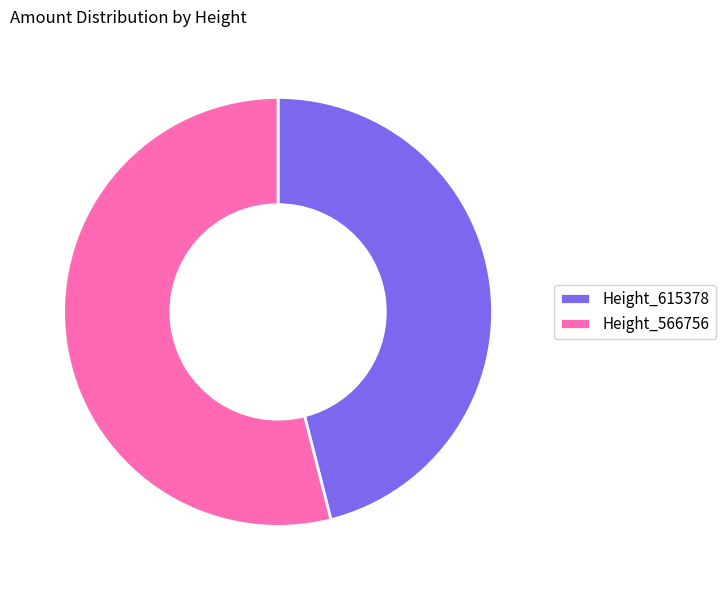

Rank the categories by value from highest to lowest.

Height_566756, Height_615378